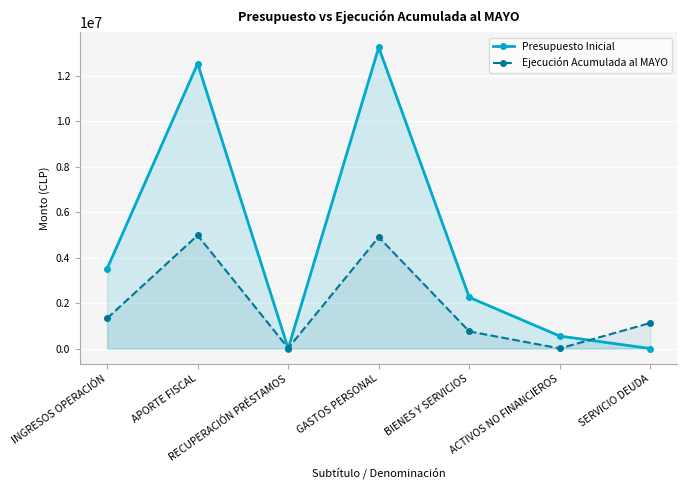

Which series has the widest spread of values?

Presupuesto Inicial